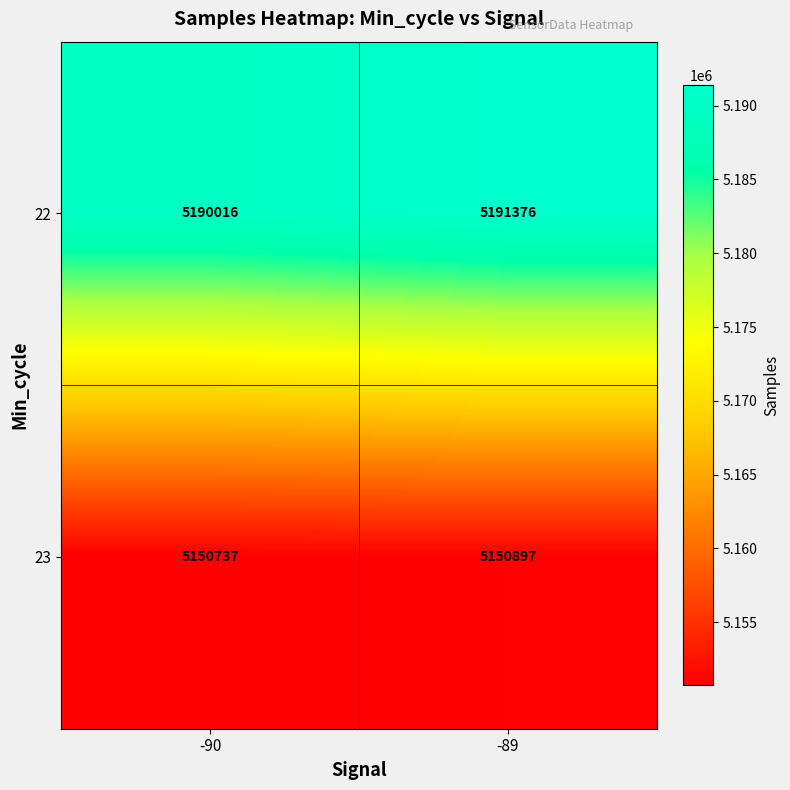

Reading right to left, extract all data points from this chart.

22: 5191376	5190016
23: 5150897	5150737